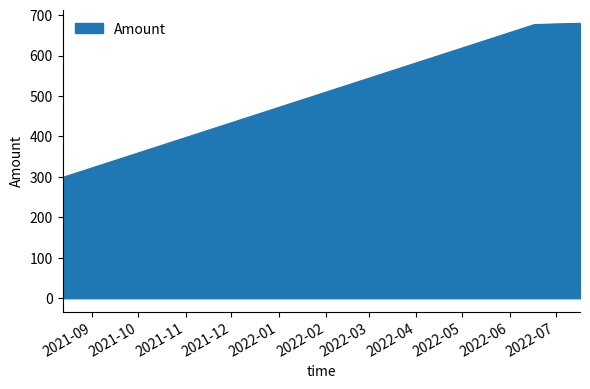

What is the average value?

582.9